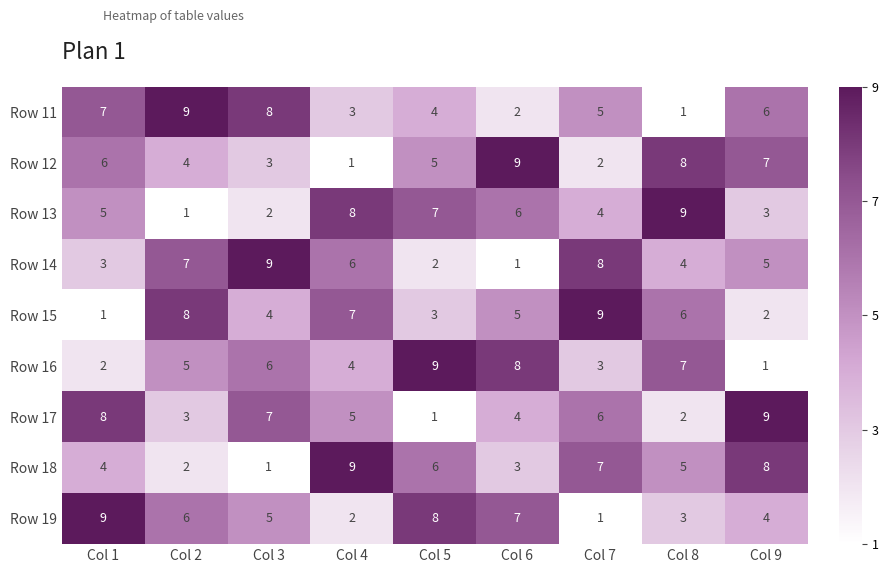

Count the Row 13 values in the range 3 to 7.

5